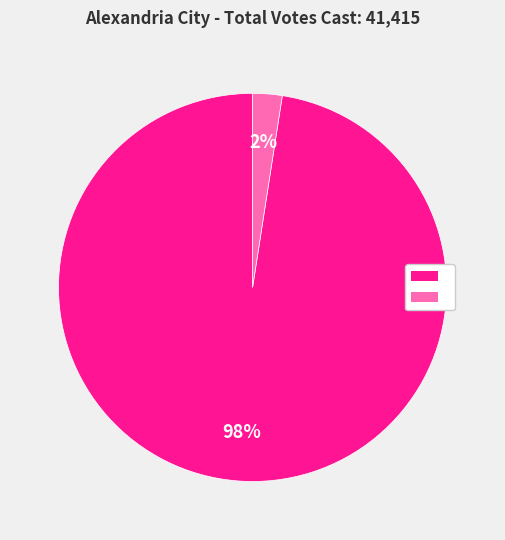

Is there any slice that represents more than half of the pie?

Yes